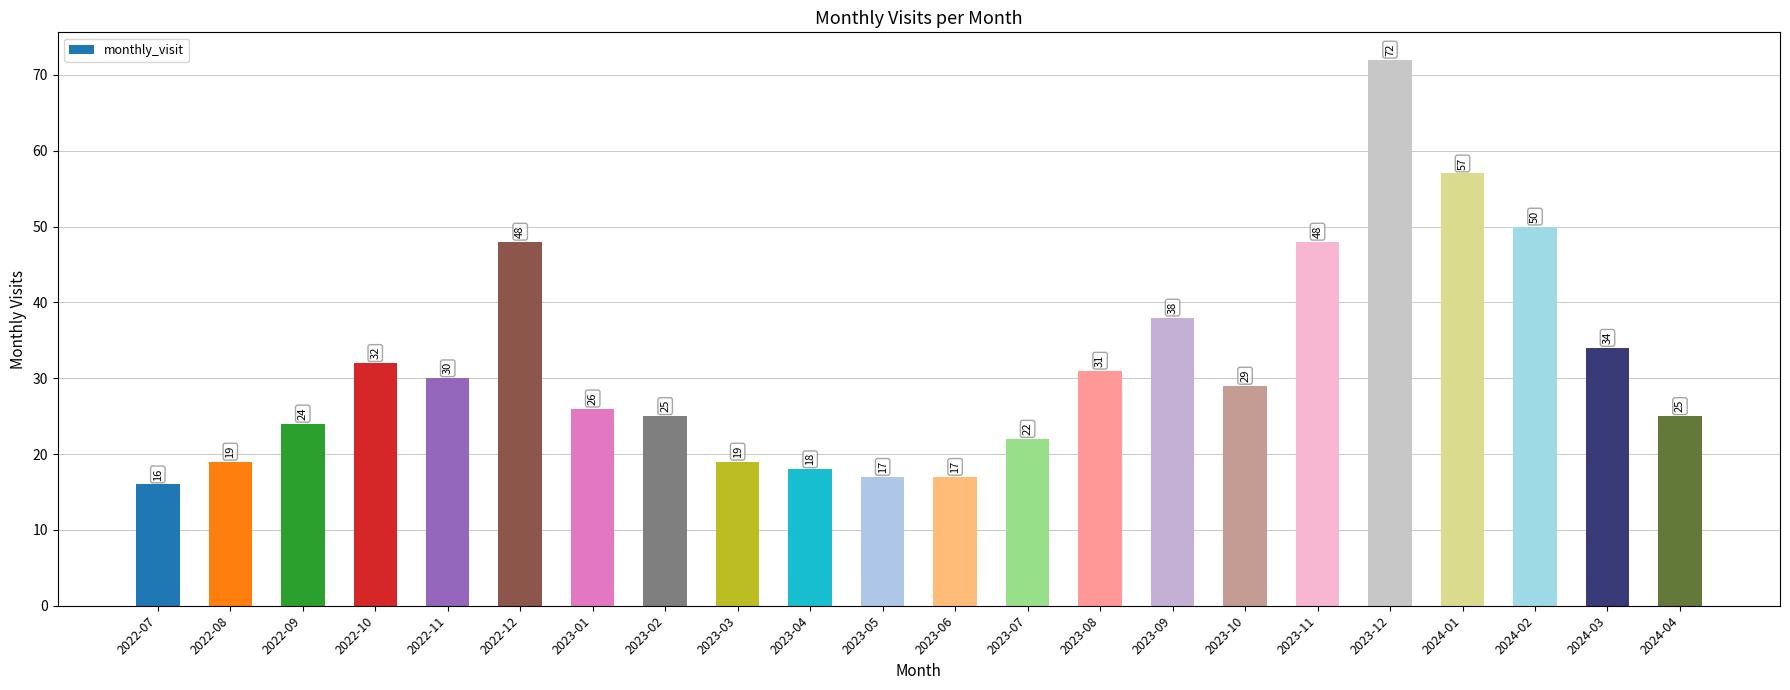

Approximately how many times larger is the value at 2022-10 compared to 2022-07?

2.0